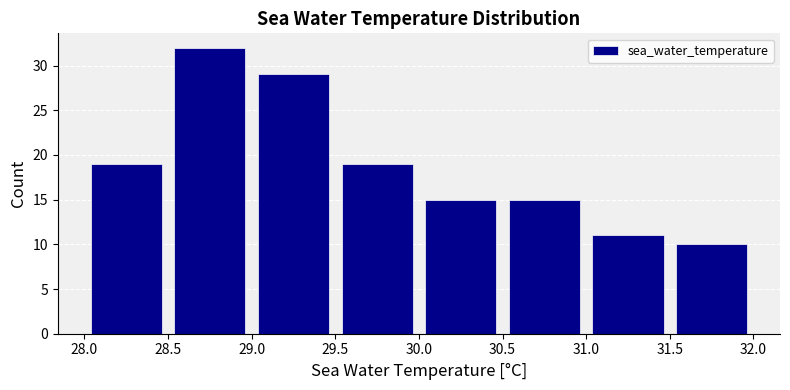

Over which range of the x-axis is the bar tallest?

28.5 to 29.0